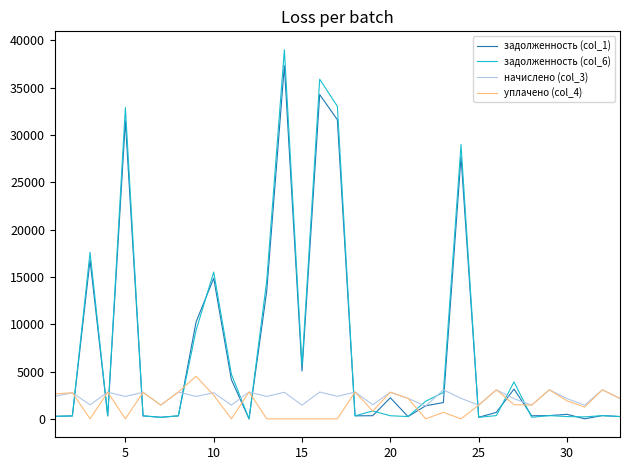

Which series has the largest range (max minus min)?

задолженность (col_6)